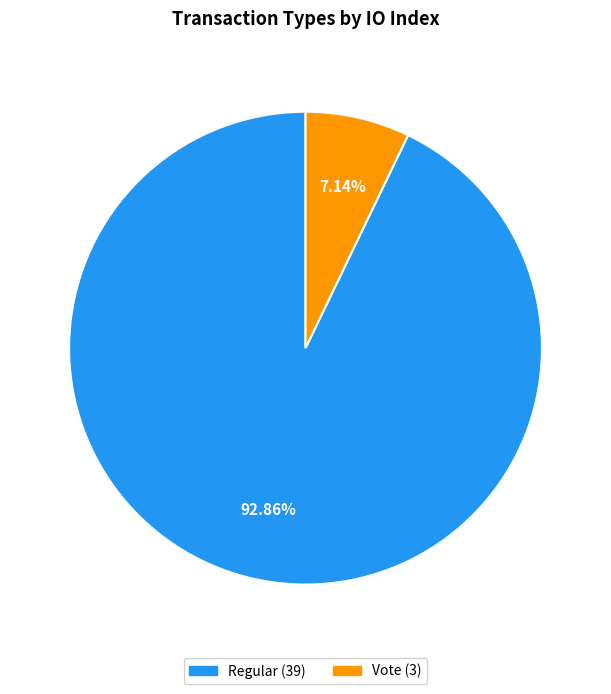

True or false: Vote accounts for 7% of the total.

True